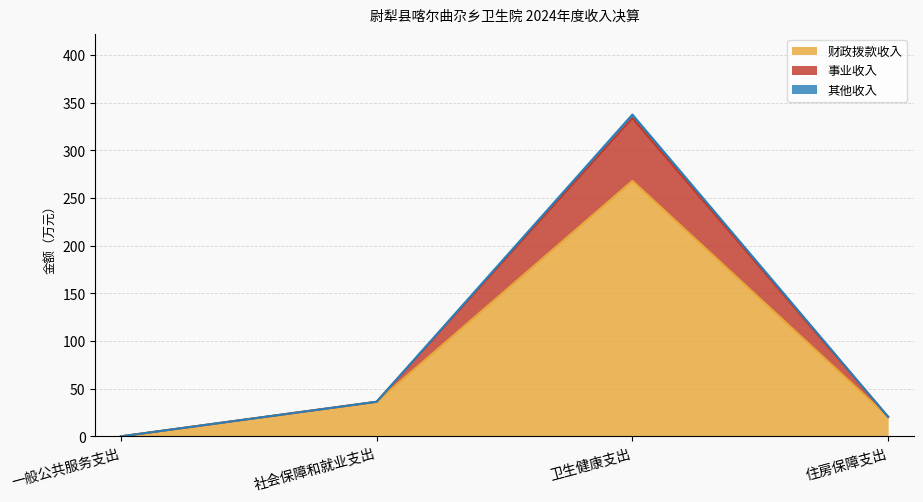

What is the total value across all series at 卫生健康支出?

337.5